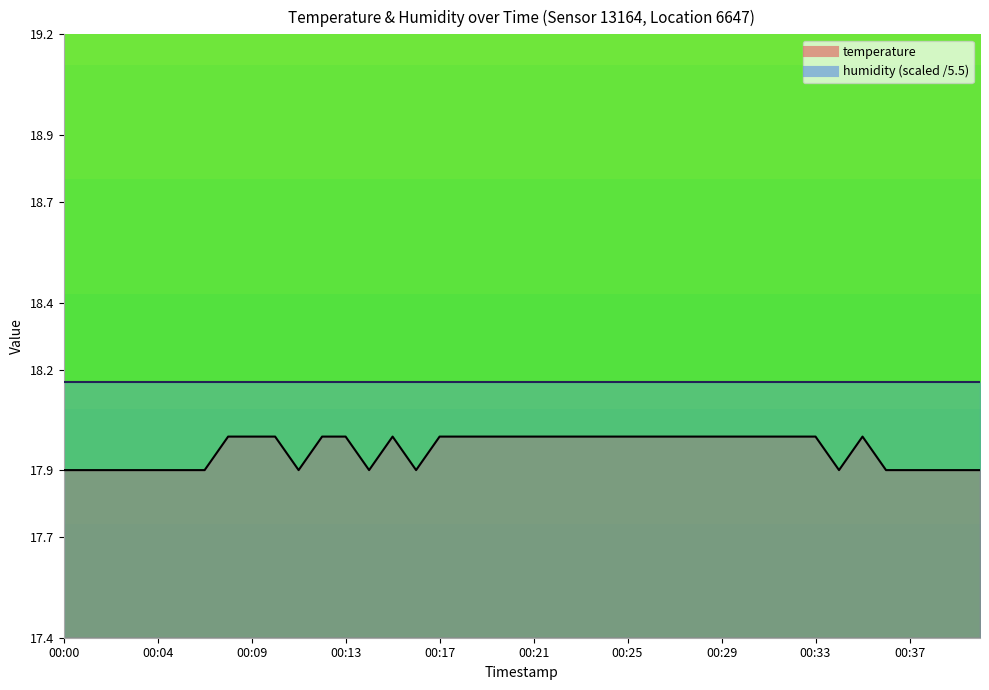

How many categories are shown in the chart?

40